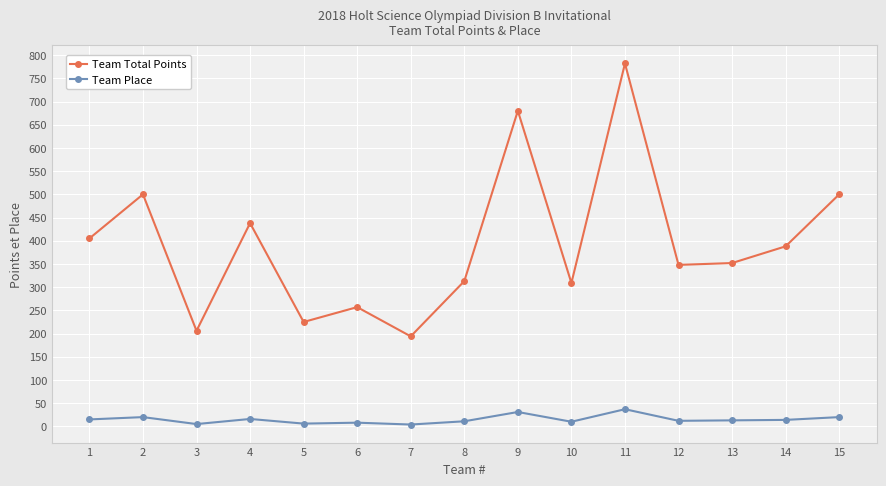

What is the sum of the Team Place values at 10 and 4?

26